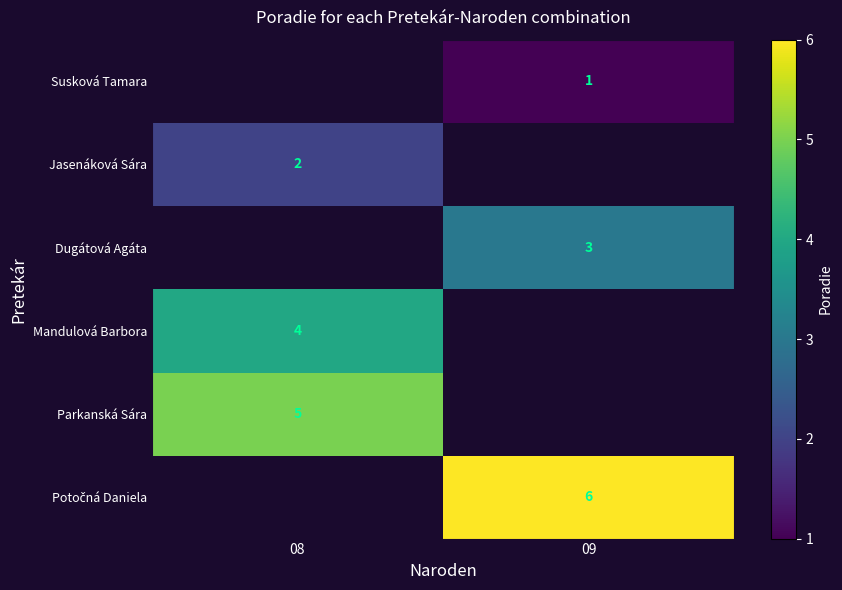

How many categories are shown in the chart?

2